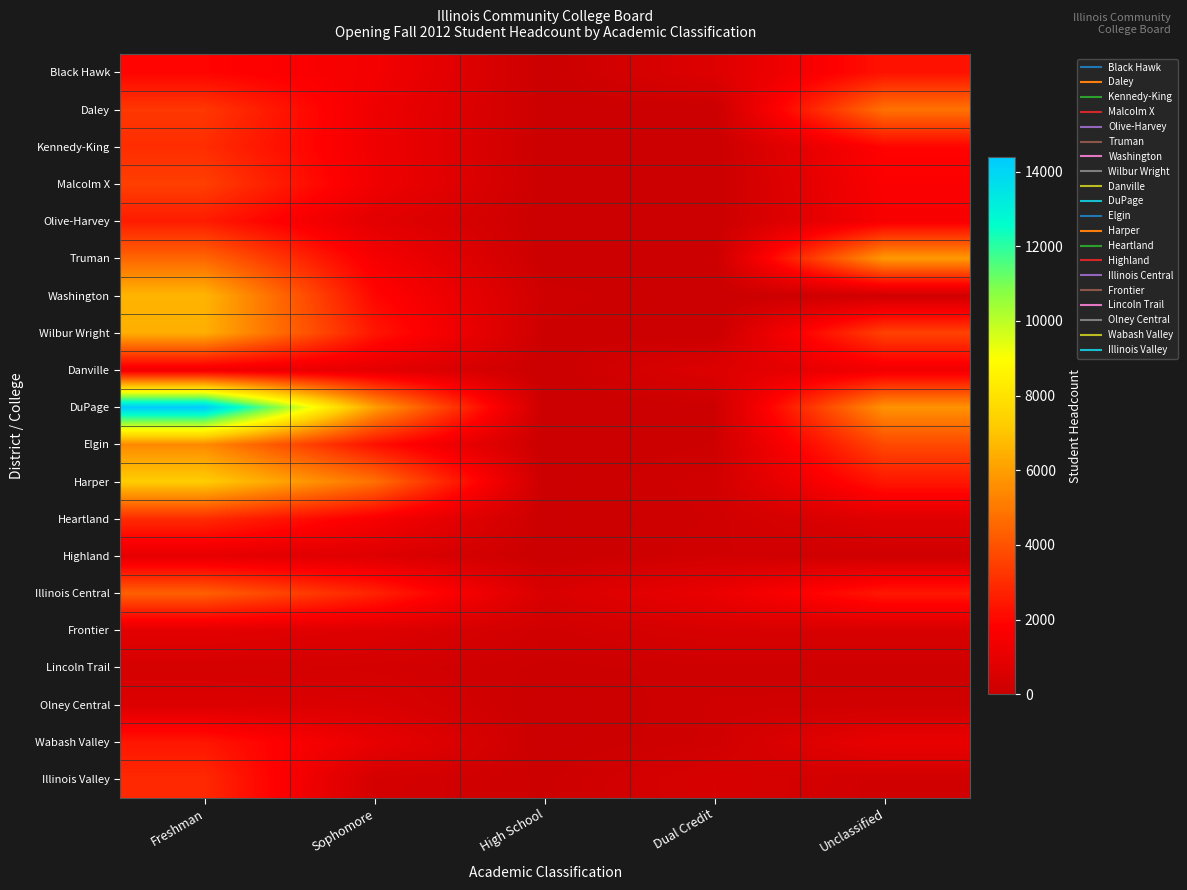

Reading right to left, extract all data points from this chart.

Black Hawk: Unclassified=2301	Dual Credit=652	High School=11	Sophomore=1468	Freshman=1928
Daley: Unclassified=4811	Dual Credit=0	High School=54	Sophomore=1271	Freshman=3274
Kennedy-King: Unclassified=1918	Dual Credit=0	High School=18	Sophomore=1308	Freshman=2990
Malcolm X: Unclassified=1682	Dual Credit=0	High School=29	Sophomore=1335	Freshman=3477
Olive-Harvey: Unclassified=1600	Dual Credit=0	High School=23	Sophomore=836	Freshman=2542
Truman: Unclassified=5856	Dual Credit=0	High School=12	Sophomore=1538	Freshman=4519
Washington: Unclassified=200	Dual Credit=0	High School=162	Sophomore=1982	Freshman=6603
Wilbur Wright: Unclassified=3547	Dual Credit=0	High School=90	Sophomore=2408	Freshman=6423
Danville: Unclassified=1356	Dual Credit=630	High School=1	Sophomore=911	Freshman=1329
DuPage: Unclassified=5697	Dual Credit=50	High School=10	Sophomore=6015	Freshman=14384
Elgin: Unclassified=3733	Dual Credit=117	High School=1	Sophomore=2249	Freshman=5454
Harper: Unclassified=2424	Dual Credit=216	High School=24	Sophomore=4791	Freshman=7251
Heartland: Unclassified=710	Dual Credit=176	High School=34	Sophomore=1589	Freshman=2947
Highland: Unclassified=166	Dual Credit=229	High School=14	Sophomore=675	Freshman=980
Illinois Central: Unclassified=2455	Dual Credit=1122	High School=467	Sophomore=2741	Freshman=4340
Frontier: Unclassified=457	Dual Credit=452	High School=189	Sophomore=645	Freshman=854
Lincoln Trail: Unclassified=144	Dual Credit=150	High School=79	Sophomore=310	Freshman=372
Olney Central: Unclassified=182	Dual Credit=174	High School=6	Sophomore=523	Freshman=592
Wabash Valley: Unclassified=1077	Dual Credit=188	High School=12	Sophomore=1026	Freshman=2403
Illinois Valley: Unclassified=187	Dual Credit=453	High School=92	Sophomore=323	Freshman=2889